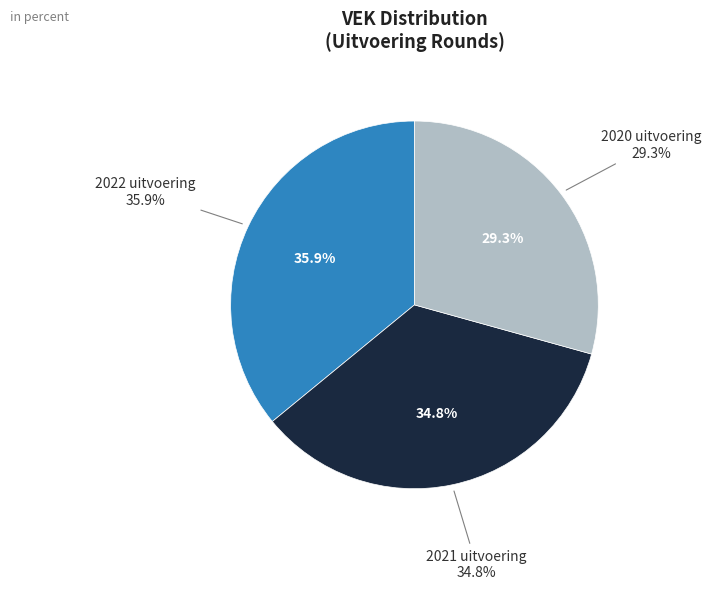

Rank the categories by value from lowest to highest.

2020 uitvoering, 2021 uitvoering, 2022 uitvoering